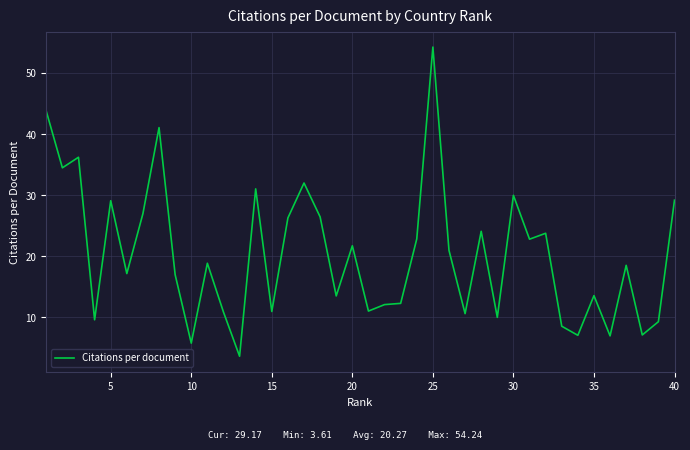

What is the greatest value displayed?

54.2